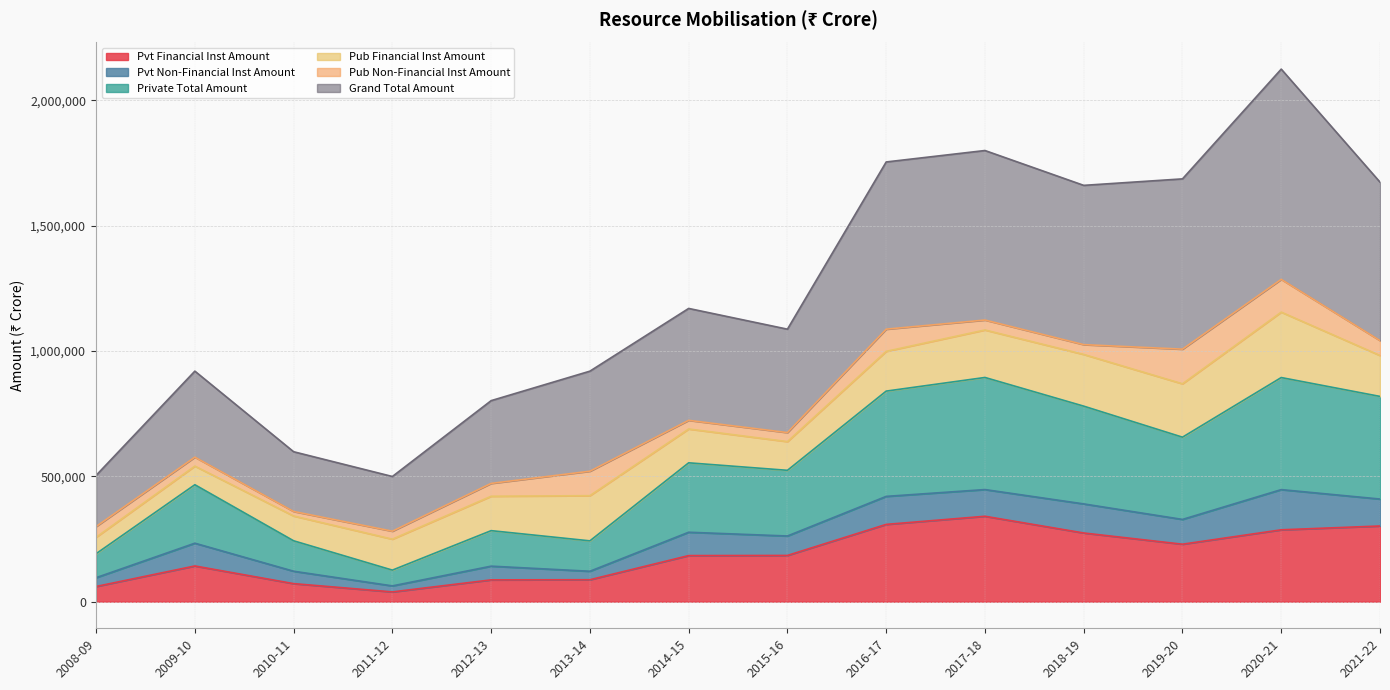

True or false: Pvt Financial Inst Amount and Grand Total Amount intersect in this chart.

False